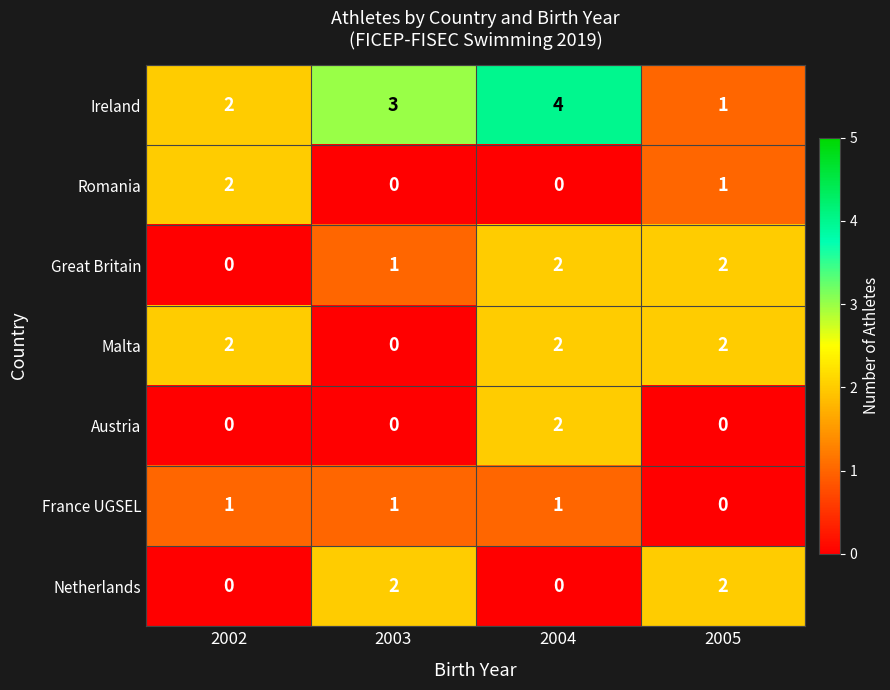

The value of Romania at 2004 is 1. True or false?

False